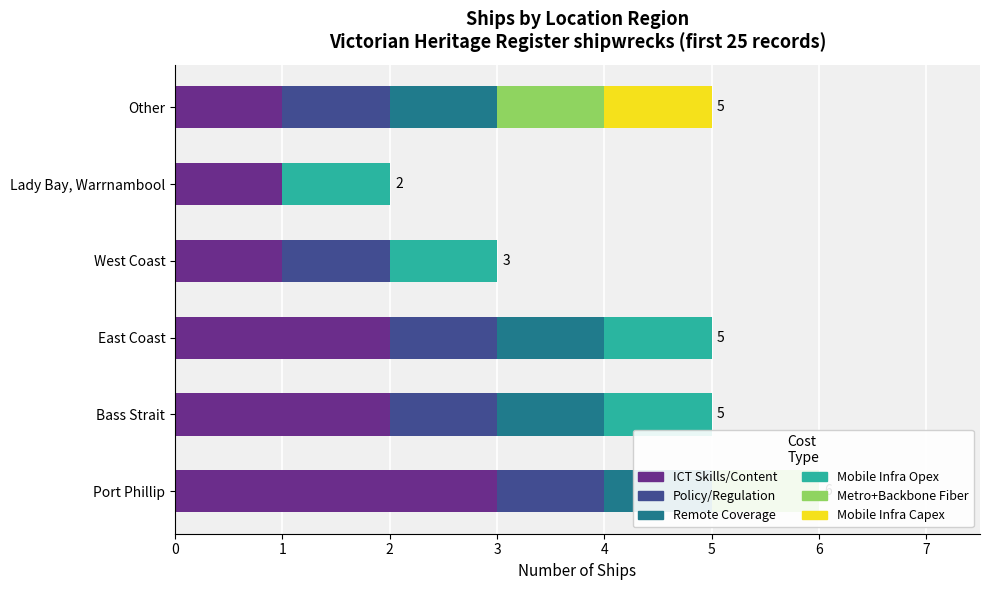

Read the ICT Skills/Content value at East Coast.

2